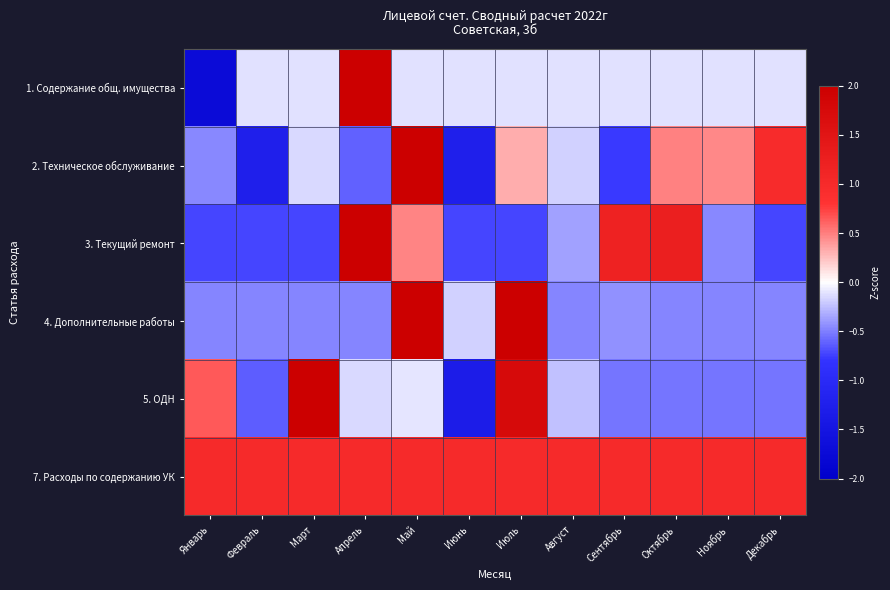

Rank the series at Январь from highest to lowest value.

7. Расходы по содержанию УК, 5. ОДН, 2. Техническое обслуживание, 4. Дополнительные работы, 3. Текущий ремонт, 1. Содержание общ. имущества